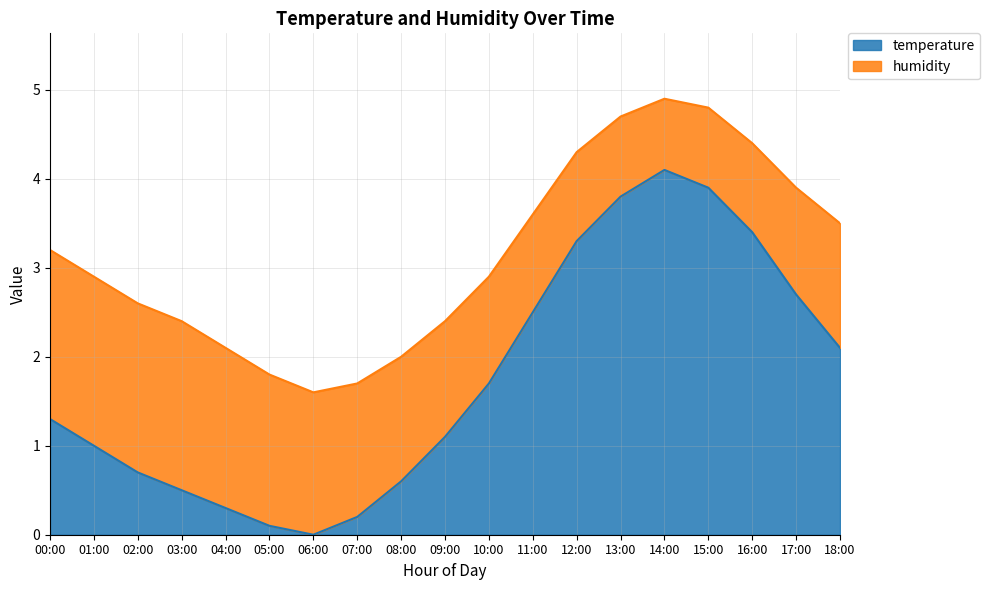

What is the ratio of the value at 08:00 to the value at 00:00?

0.5